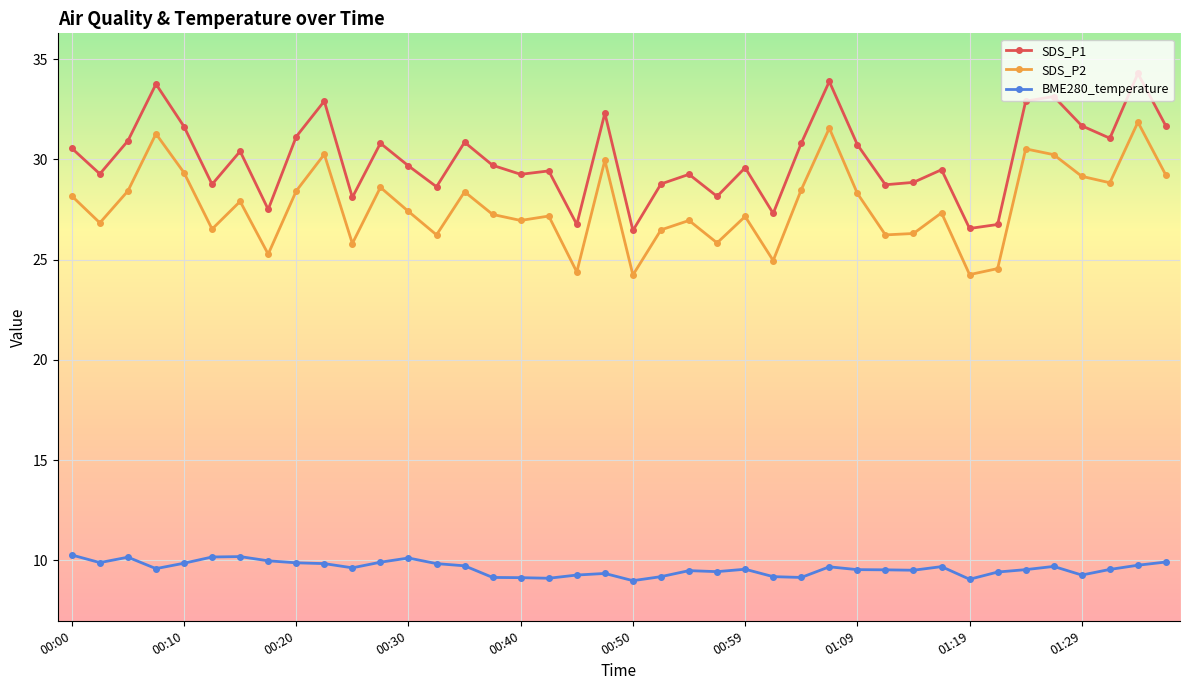

In SDS_P1, how many points are lower than both neighbors (excluding endpoints)?

13